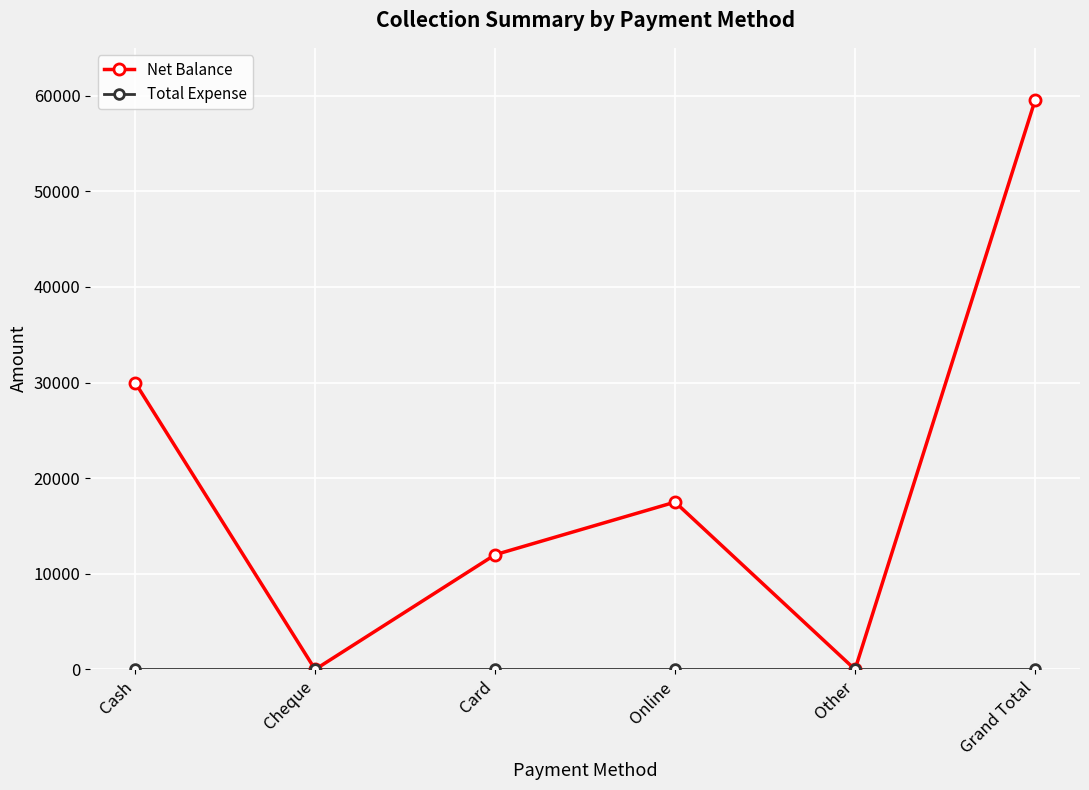

Is this an area chart (filled region under the line)?

No